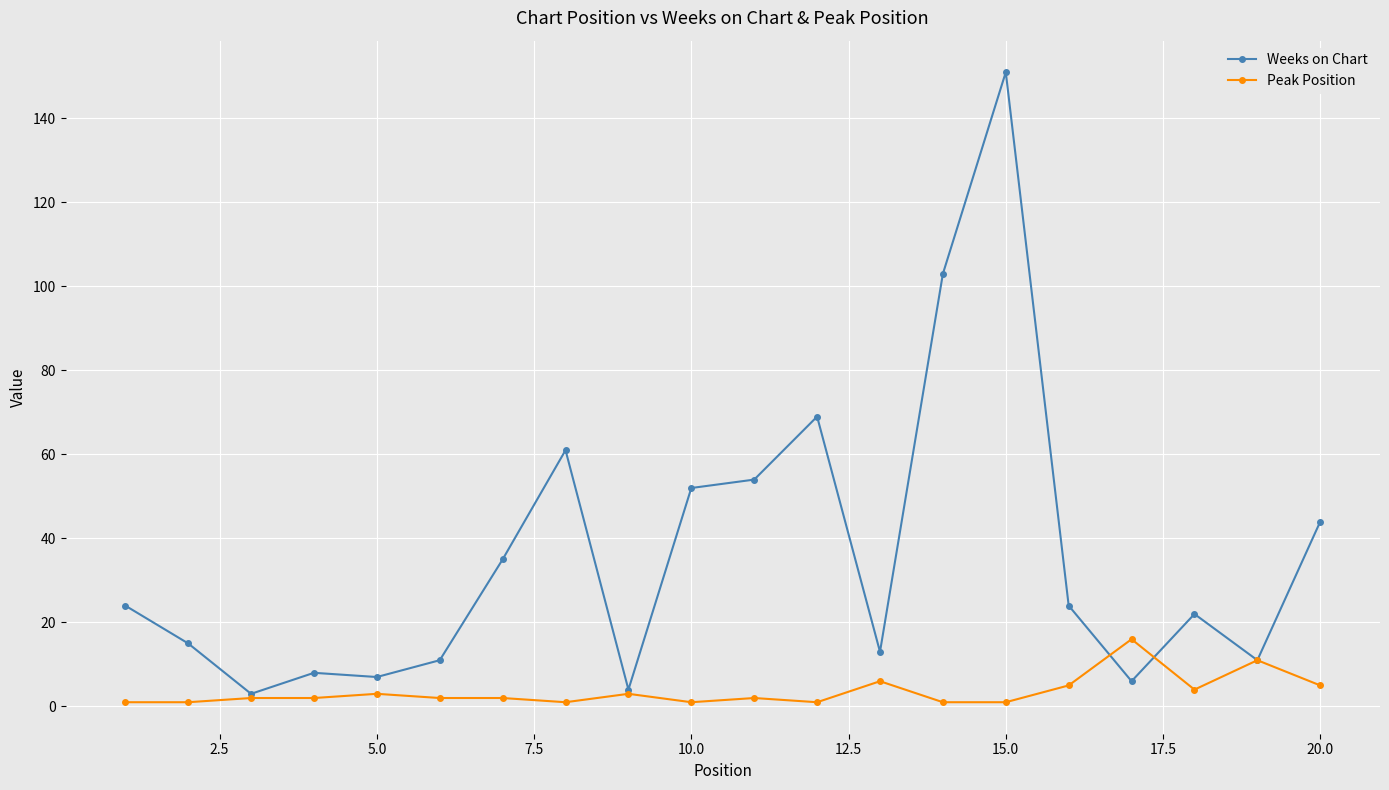

How many lines are shown in the chart?

2